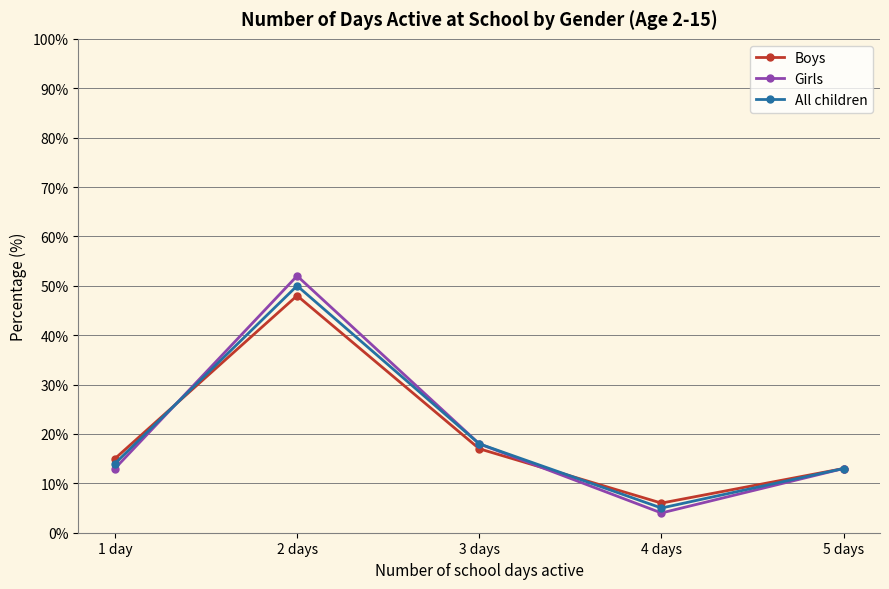

Between 2 days and 5 days, which series saw the biggest shift?

Girls